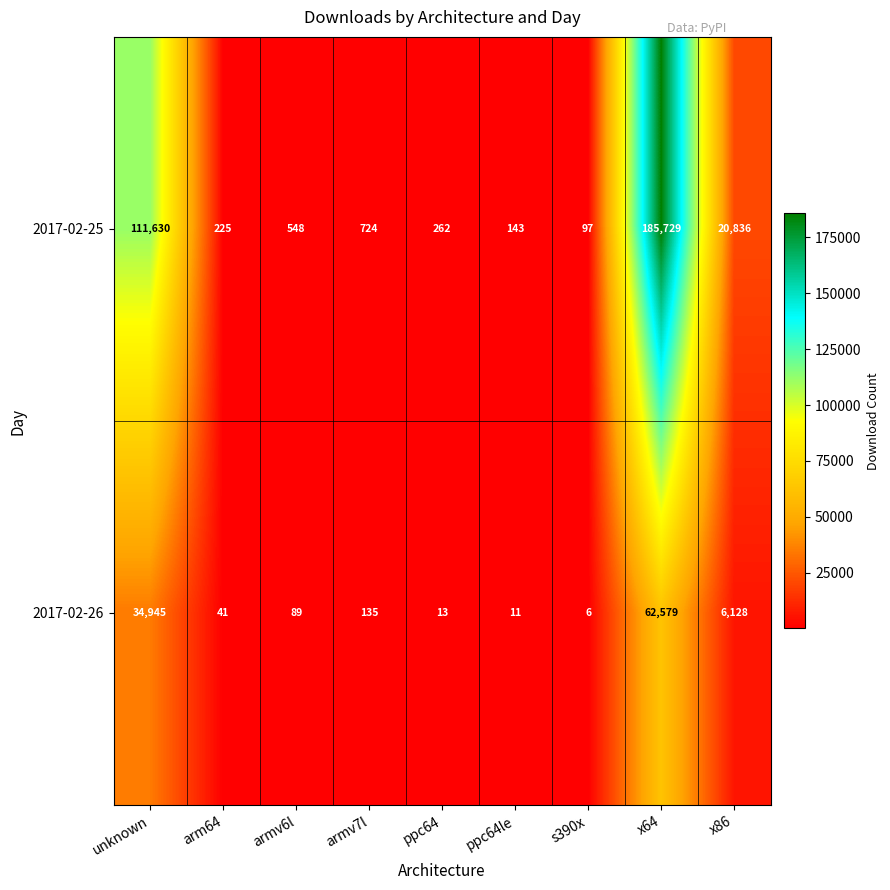

Rank the series by their average value, from lowest to highest.

2017-02-26, 2017-02-25